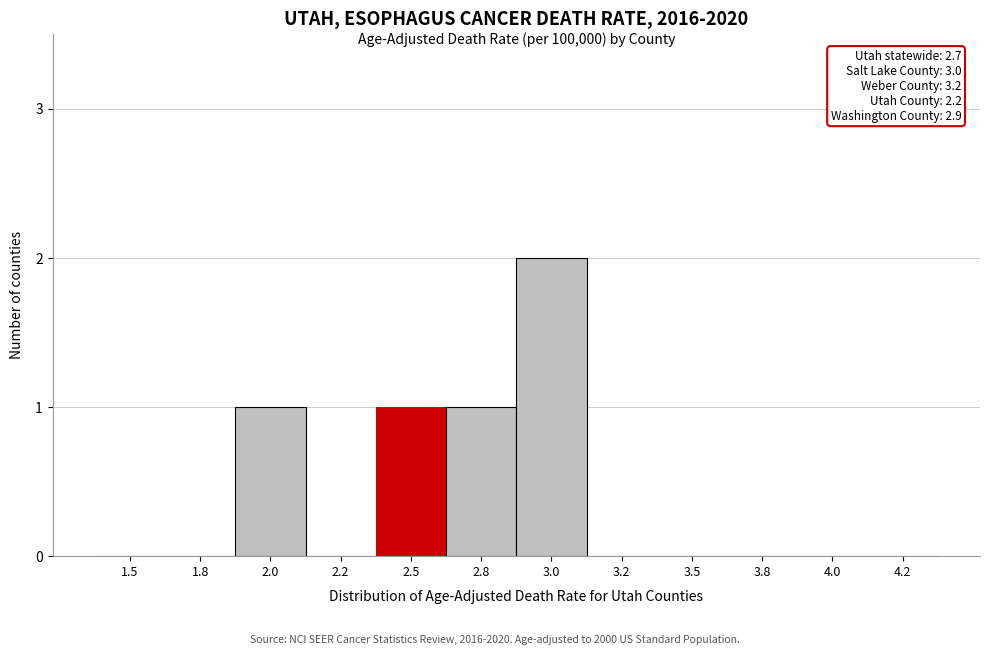

Reading left to right, extract all data points from this chart.

1.5=0	1.8=0	2.0=1	2.2=0	2.5=1	2.8=1	3.0=2	3.2=0	3.5=0	3.8=0	4.0=0	4.2=0